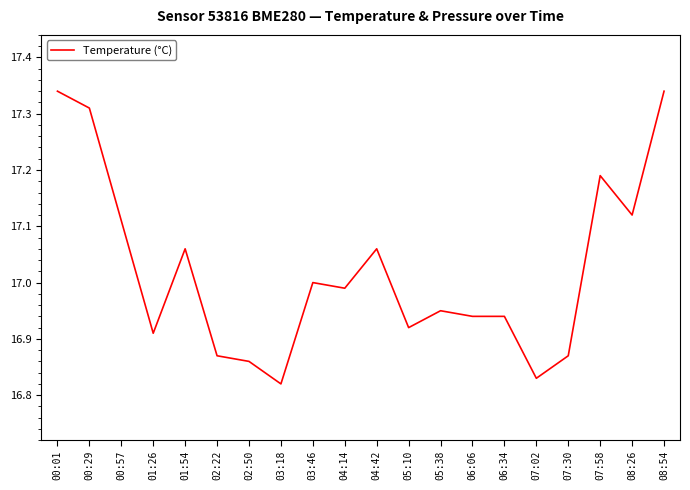

Where is the first local minimum?

01:26